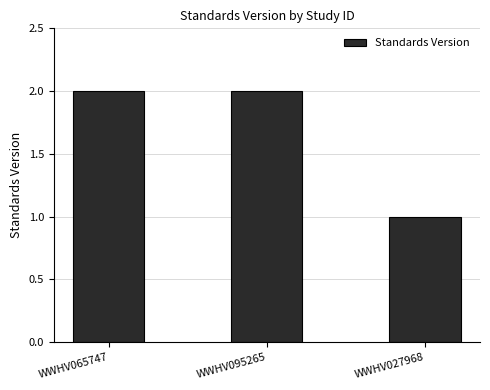

How many series are shown in this chart?

1